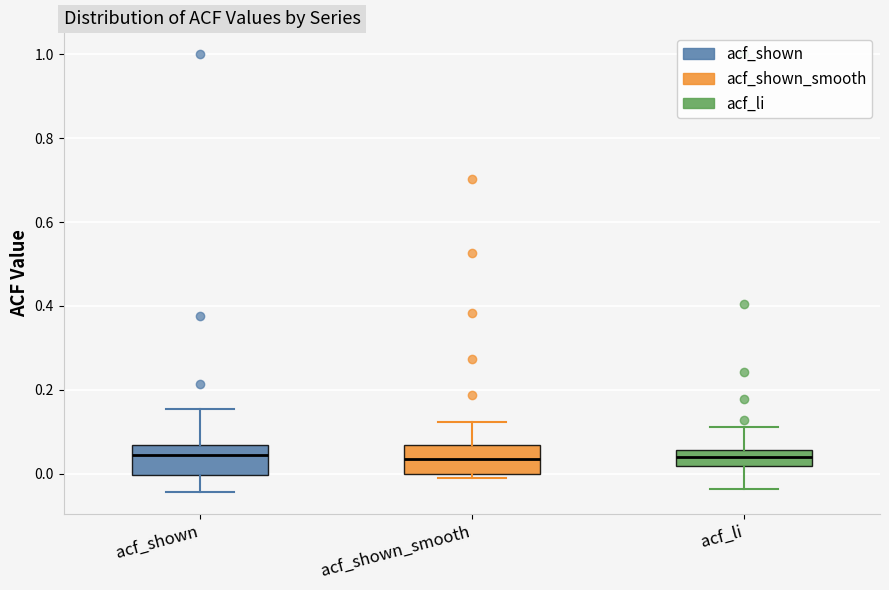

Reading left to right, transcribe this box plot: for each box, give where its median line is, the range the box spans, and where its two whiskers end, as read against the y-axis. The values are not printed on the chart, so give them approximately, as read against the axis.

acf_shown: median 0.04, box 0.00 to 0.06, whiskers -0.04 to 0.16
acf_shown_smooth: median 0.04, box 0.00 to 0.06, whiskers 0.00 (just below the box's lower edge) to 0.12
acf_li: median 0.04, box 0.02 to 0.06, whiskers -0.04 to 0.12